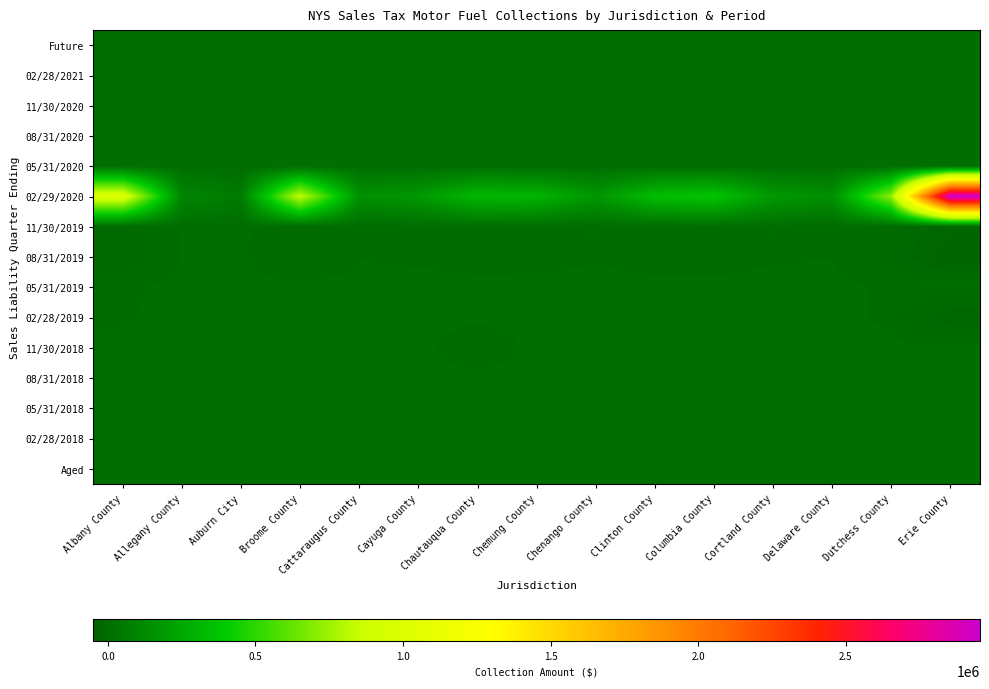

Which series changed the most between Chautauqua County and Columbia County?

02/29/2020